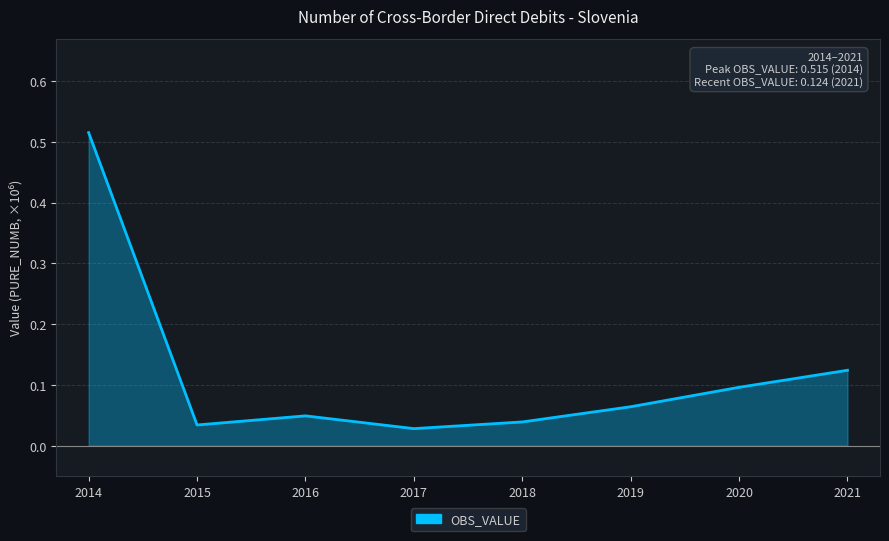

What is the sum of the values at 2021 and 2014?

0.6